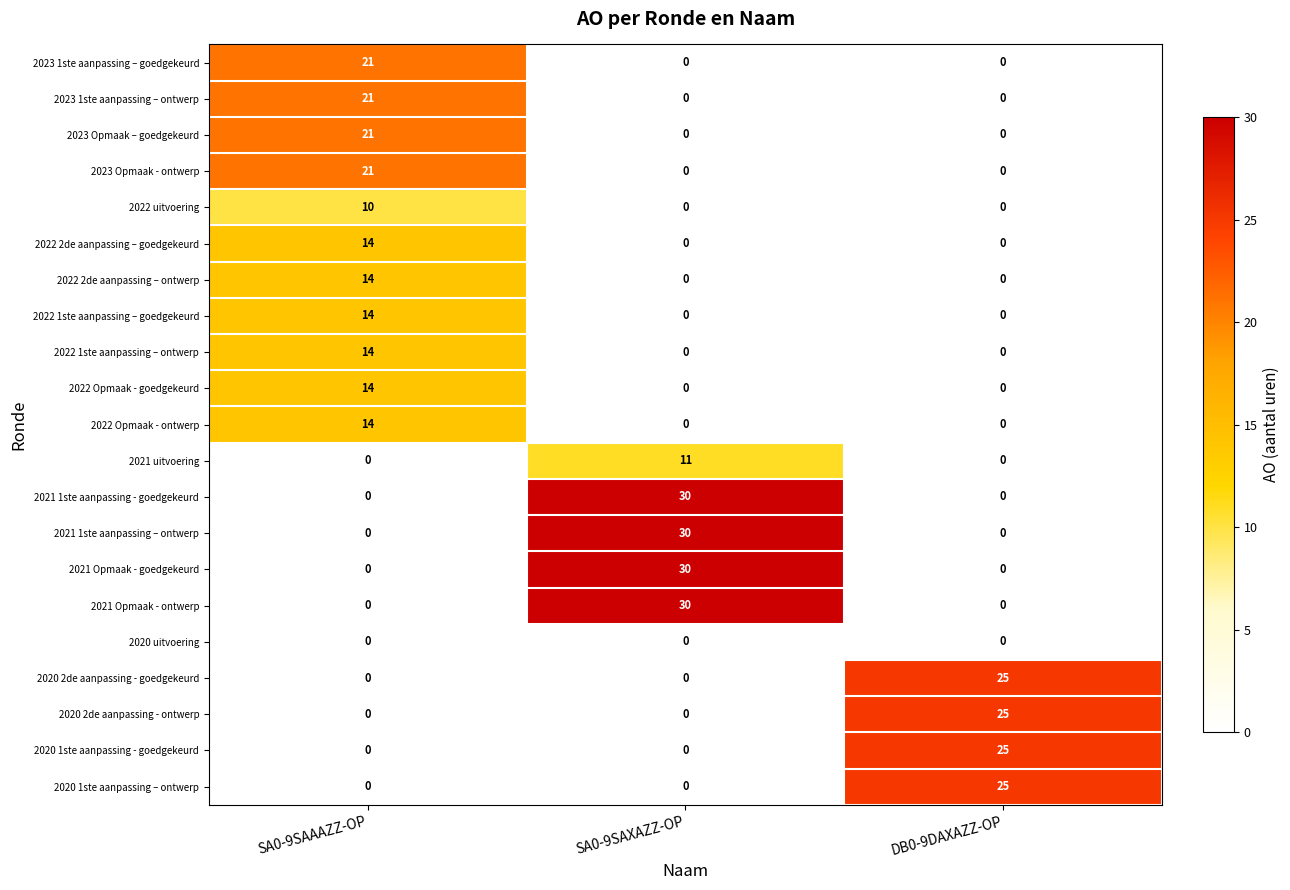

At which category is the sum across all series the highest?

SA0-9SAAAZZ-OP